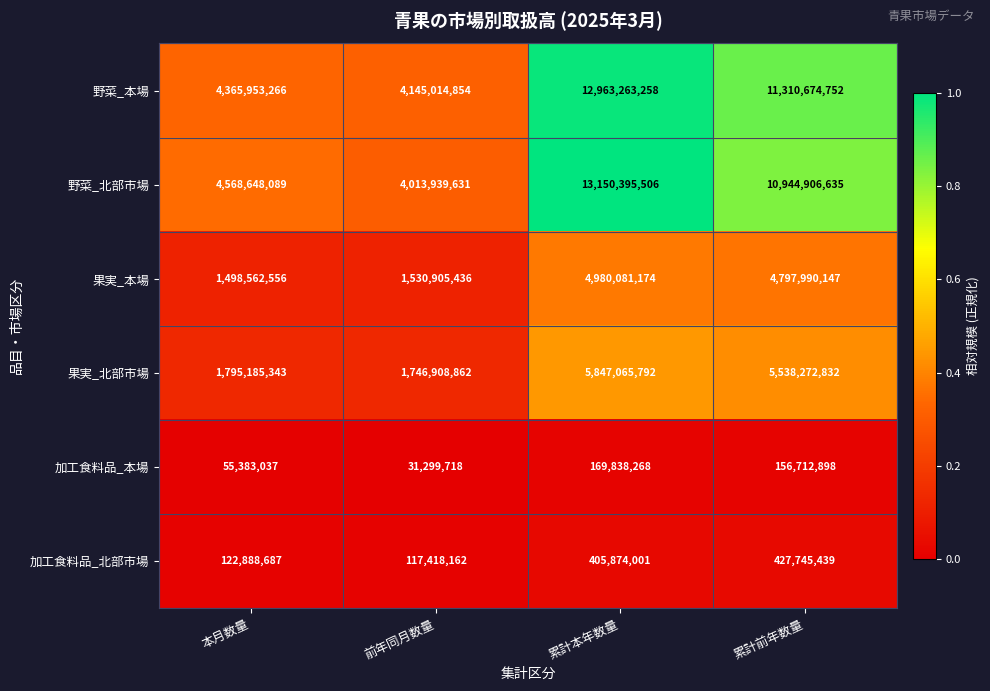

Count the number of categories in the chart.

4